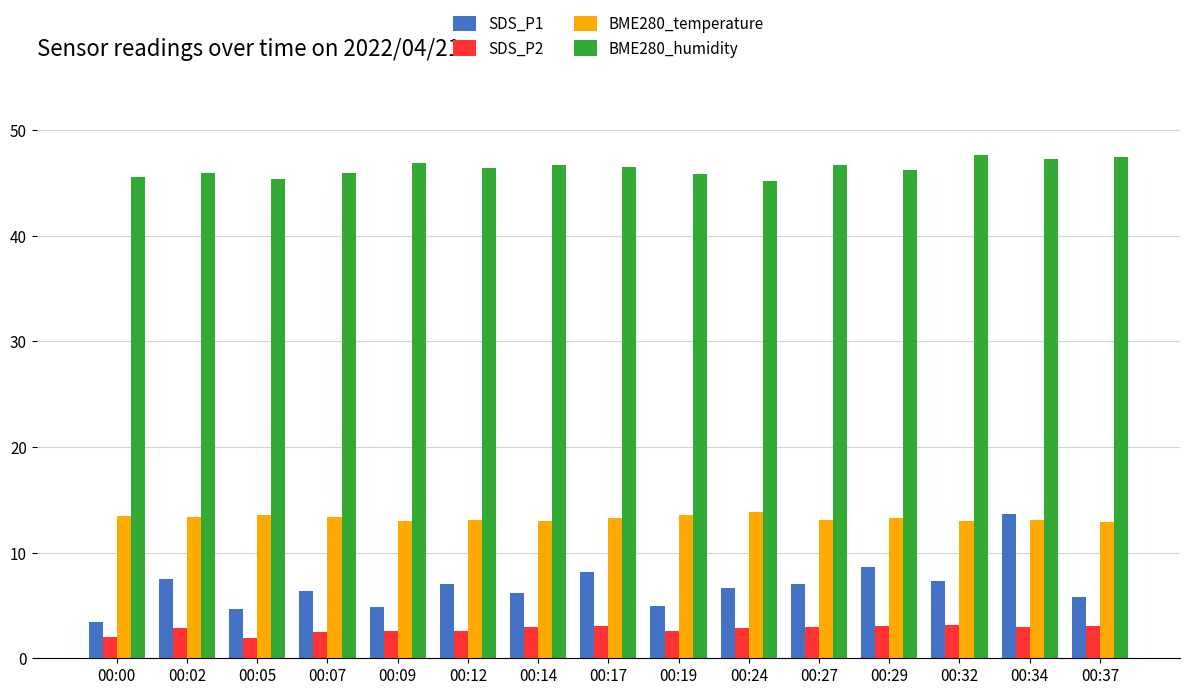

Does the chart contain any negative values?

No